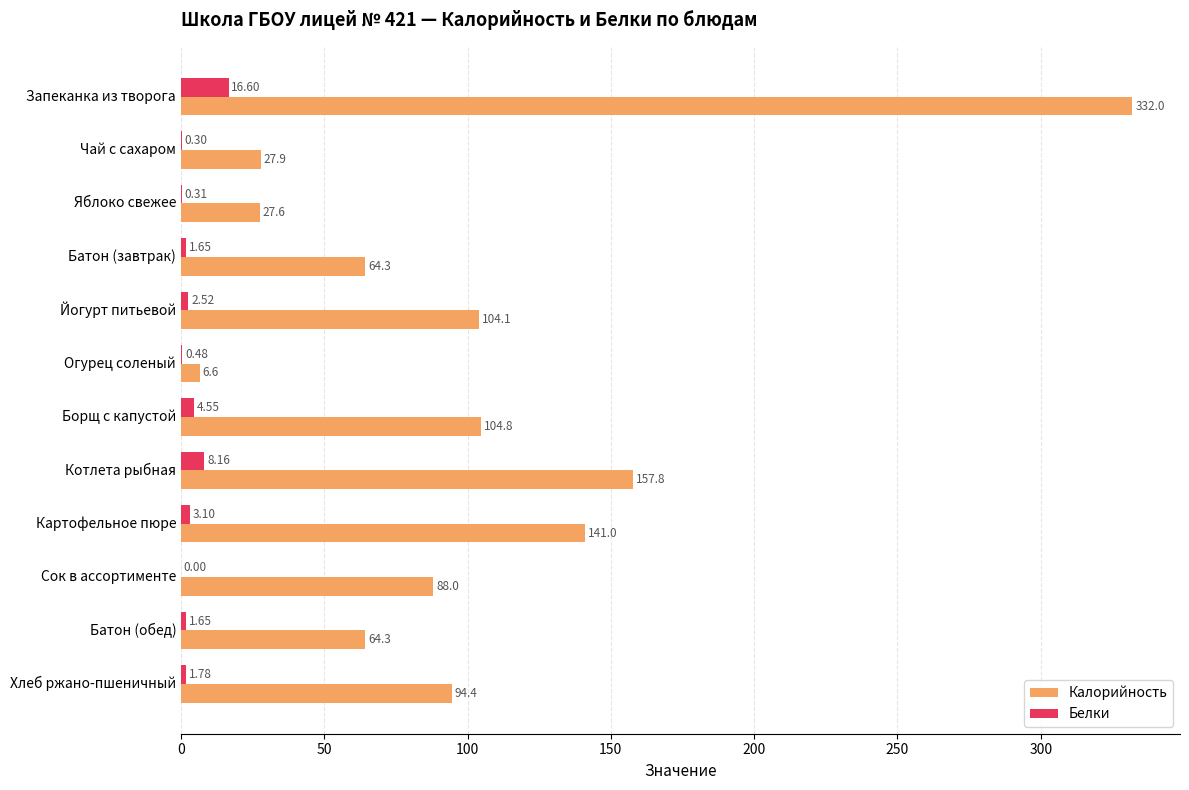

Which series changed the most between Борщ с капустой and Батон (обед)?

Калорийность